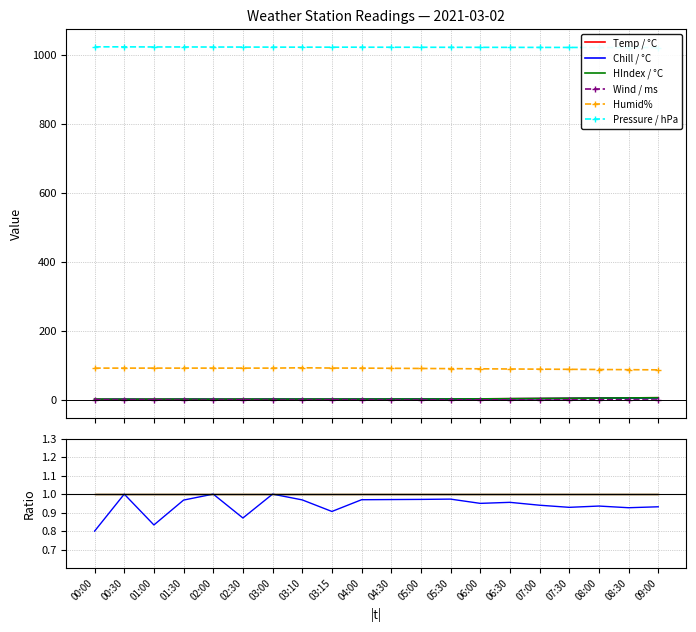

Count the number of categories in the chart.

20